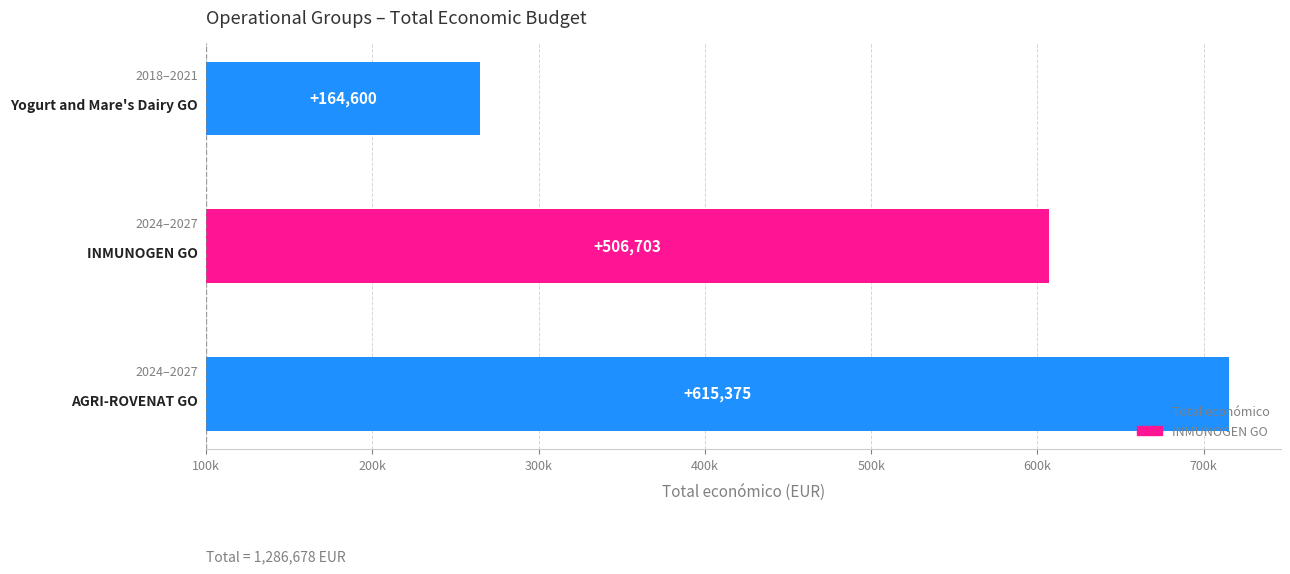

Approximately how many times larger is the value at 200k compared to 300k?

0.8